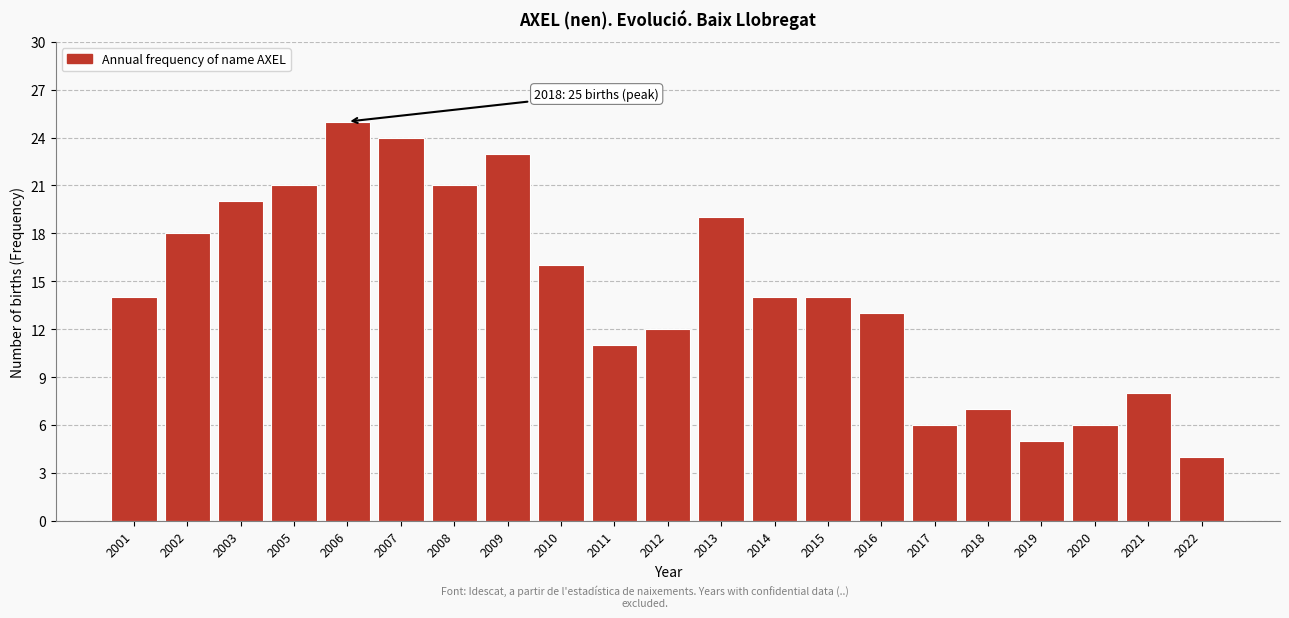

Reading left to right, what are all the values shown in this chart?

14	18	20	21	25	24	21	23	16	11	12	19	14	14	13	6	7	5	6	8	4